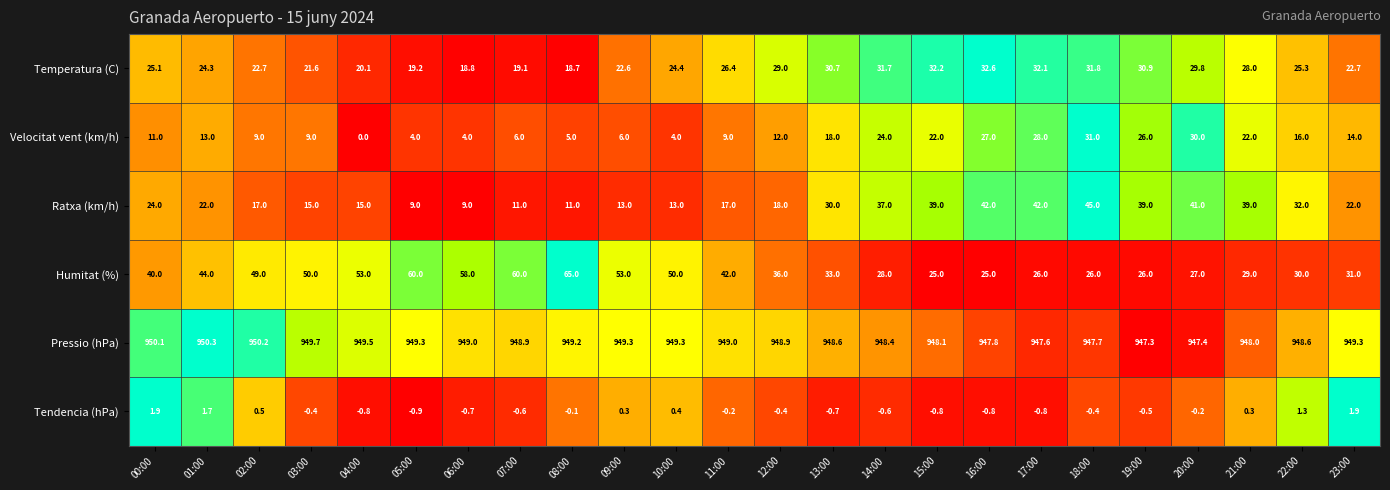

The value of Humitat (%) at 12:00 is 8.2. True or false?

False